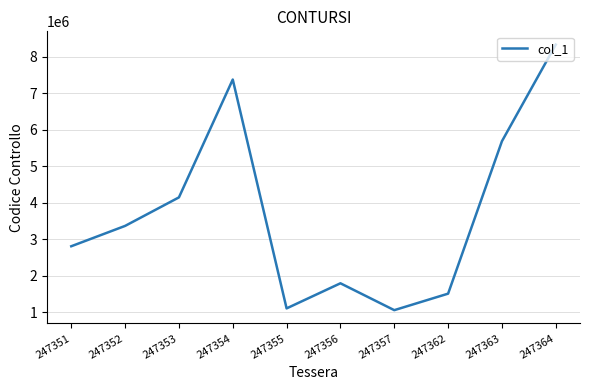

Reading left to right, list all the values displayed in this chart.

247351=2802667	247352=3360026	247353=4141436	247354=7370594	247355=1100155	247356=1788017	247357=1051772	247362=1503986	247363=5680396	247364=8327280